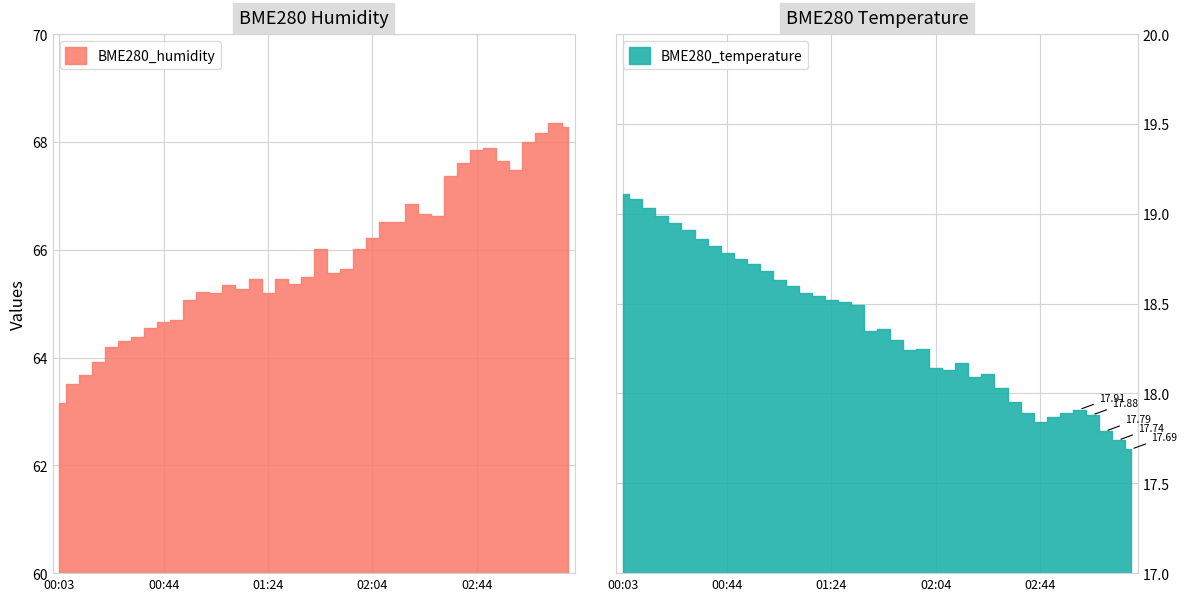

True or false: BME280_temperature and SDS_P1 cross at least once.

False